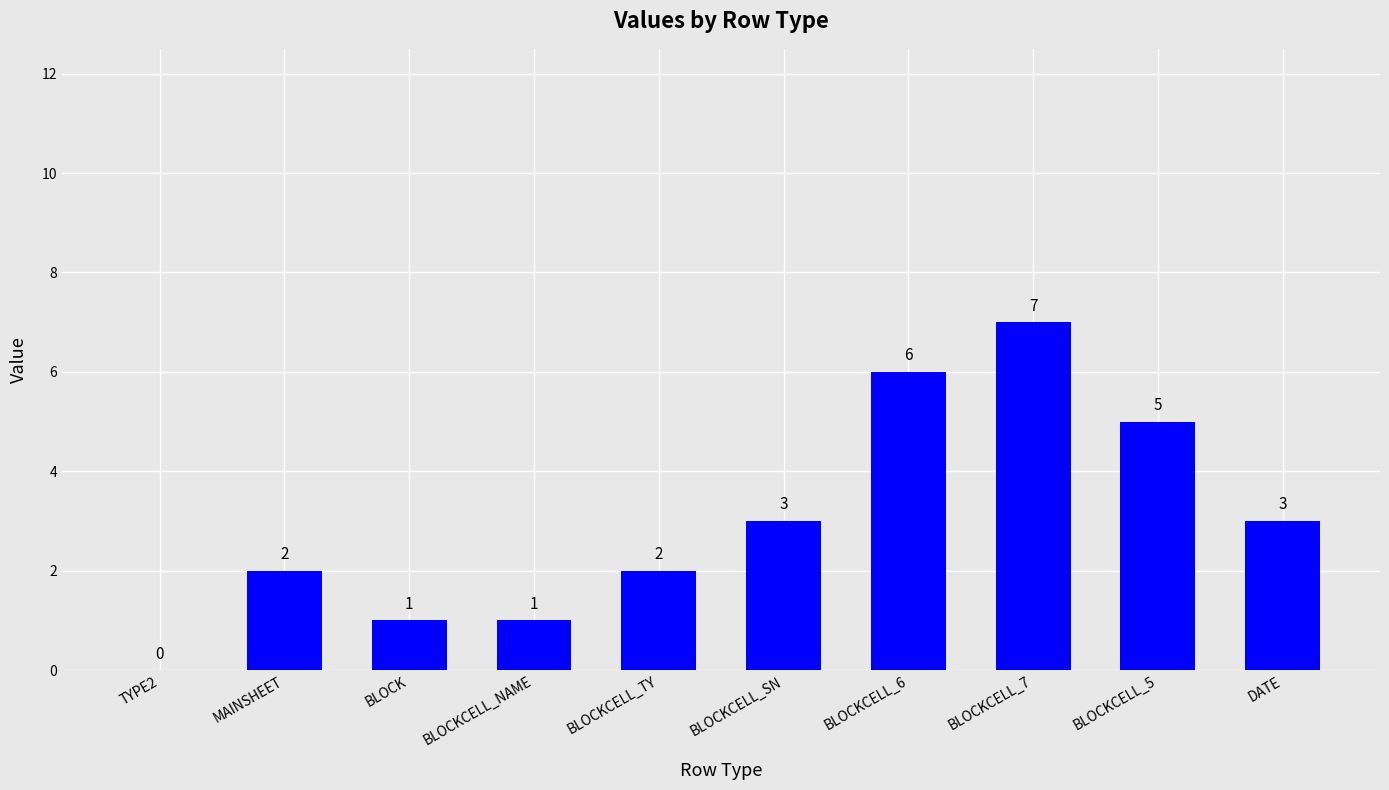

How many values are between 1 and 5?

7